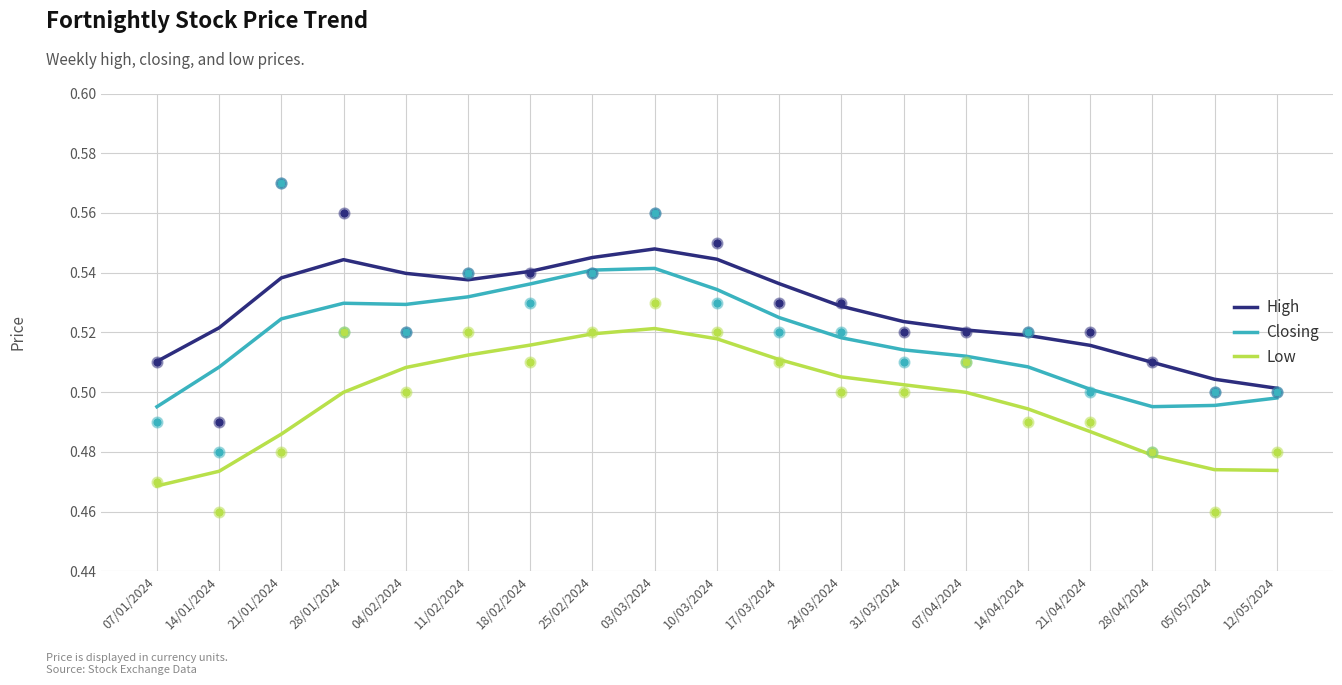

At how many categories does at least one series exceed 0?

19